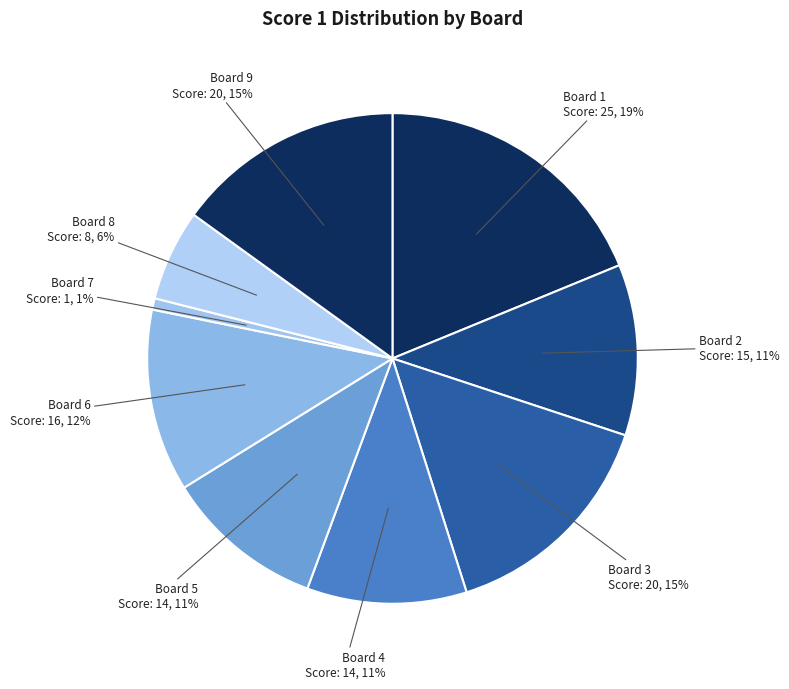

Is the sum of Board 1 and Board 9 greater than half?

No